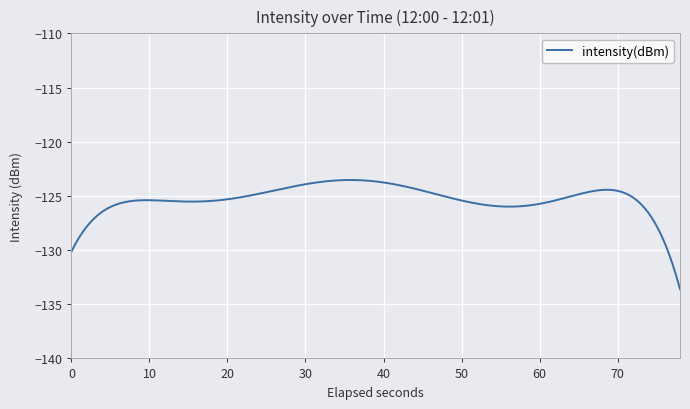

True or false: there are more than 0 points higher than both neighbors.

True